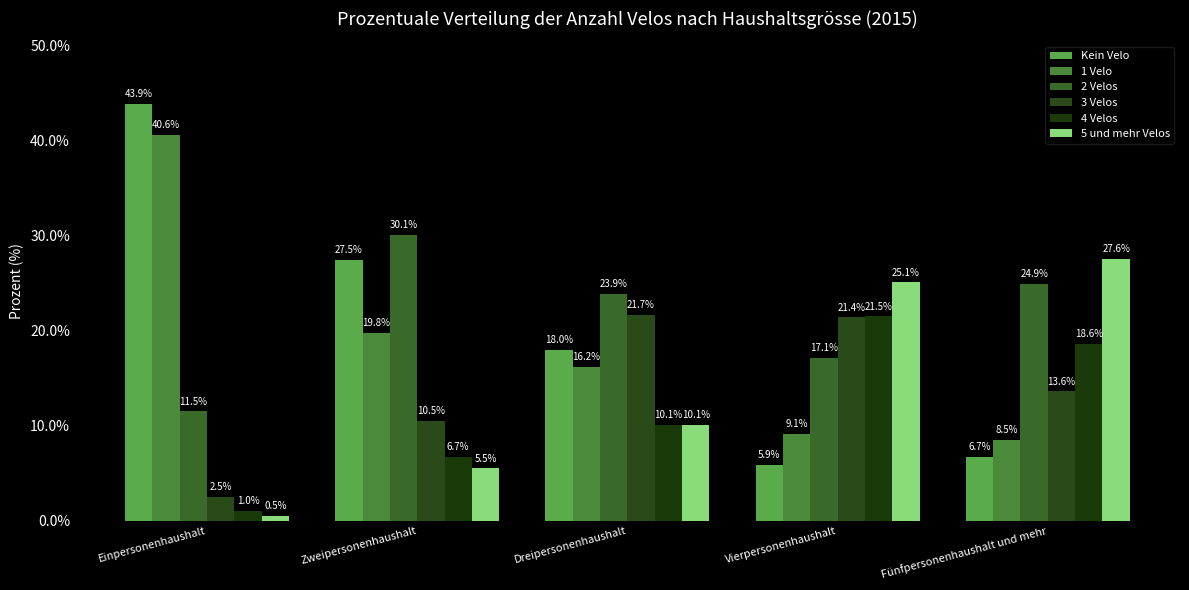

Is it true that Kein Velo equals 5.9 at Vierpersonenhaushalt?

True